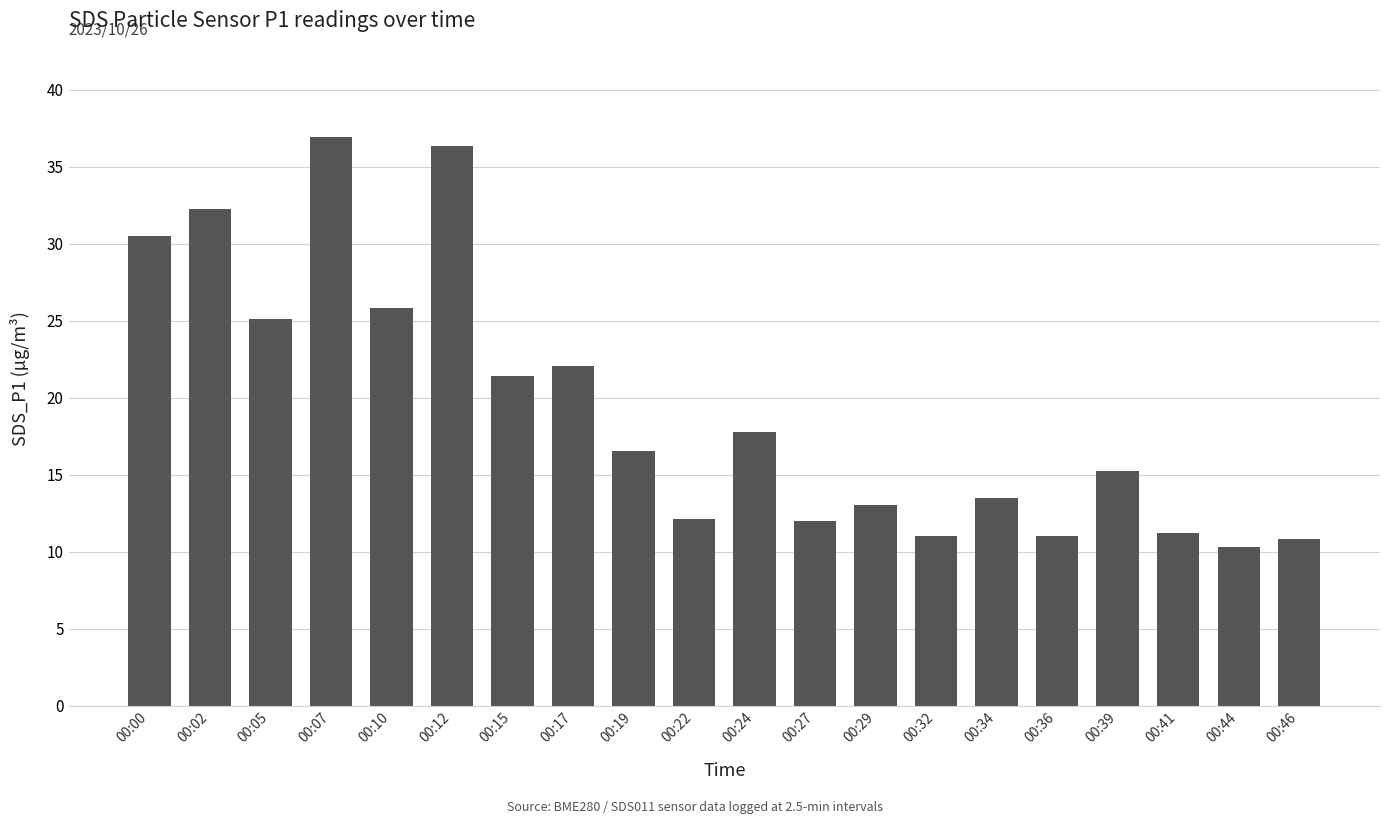

What is the value of the 18th bar from the left?

11.2